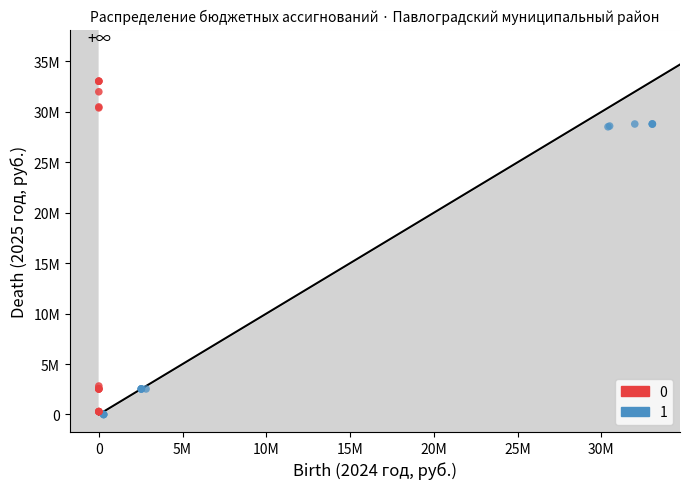

What are all the series names shown in the legend?

0, 1